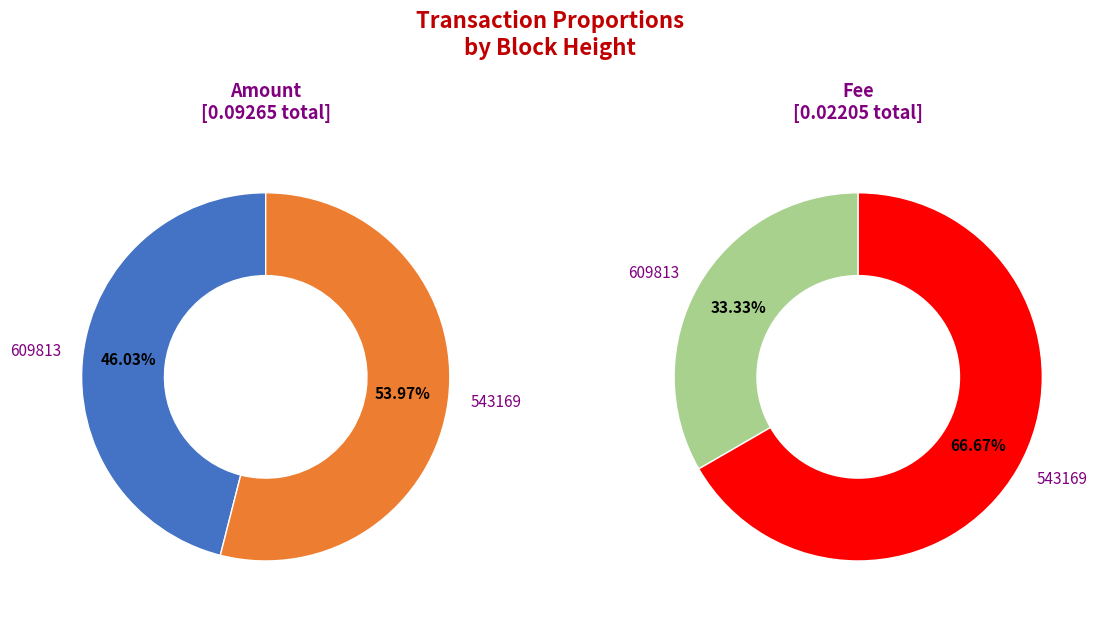

Which series has the largest range (max minus min)?

Amount